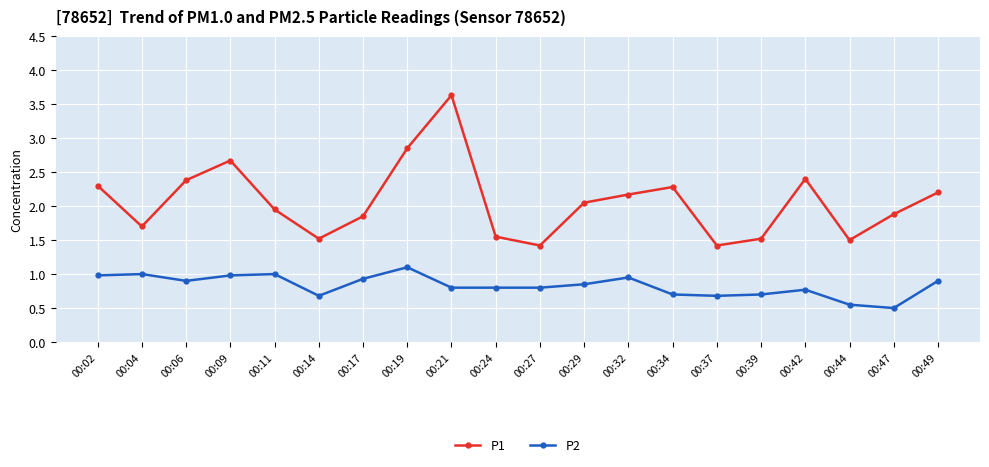

In P2, how many points are higher than both neighbors (excluding endpoints)?

5